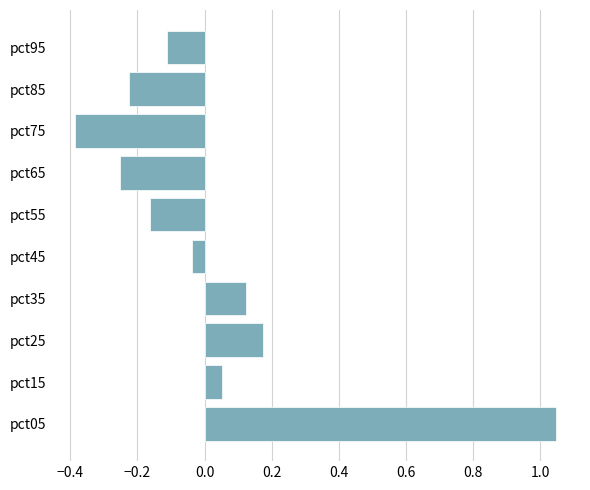

Are the bars horizontal?

Yes